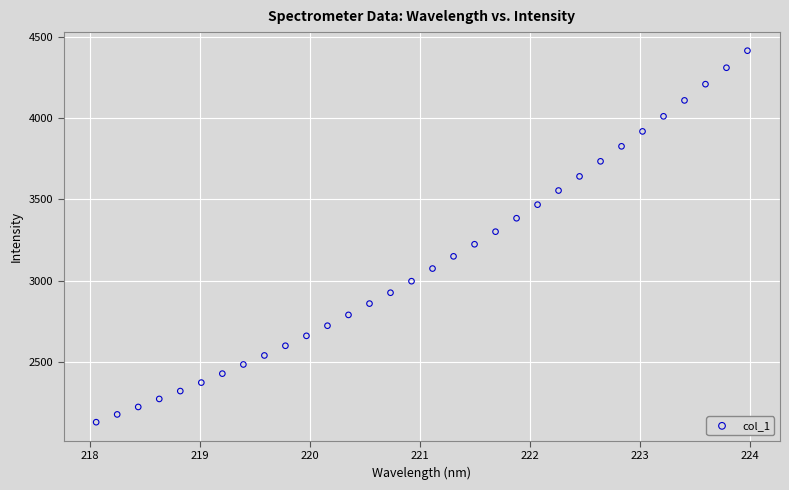

What is the range of X values (max minus min)?

5.9